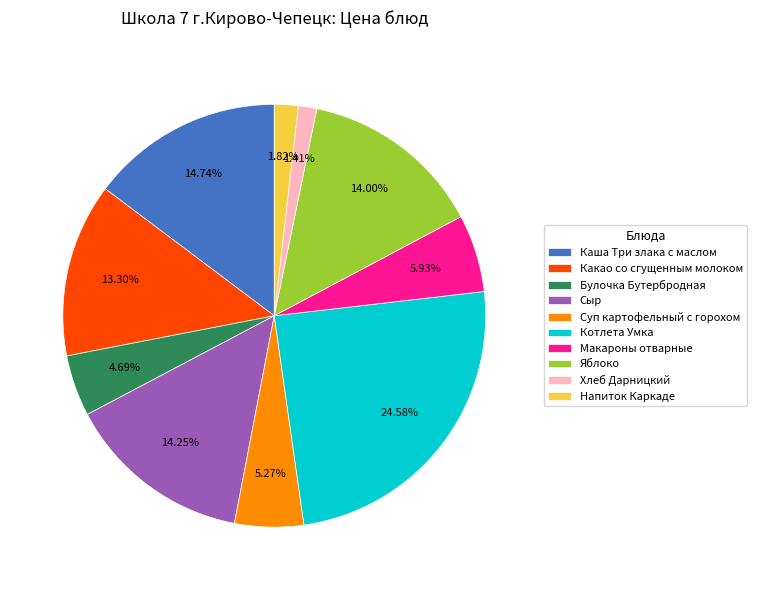

Does Суп картофельный с горохом account for over 50% of the chart?

No